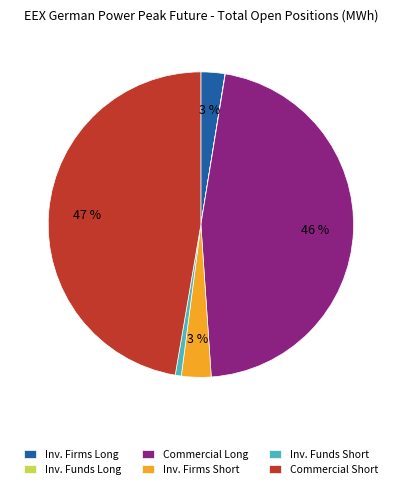

True or false: Commercial Short accounts for 47% of the total.

True